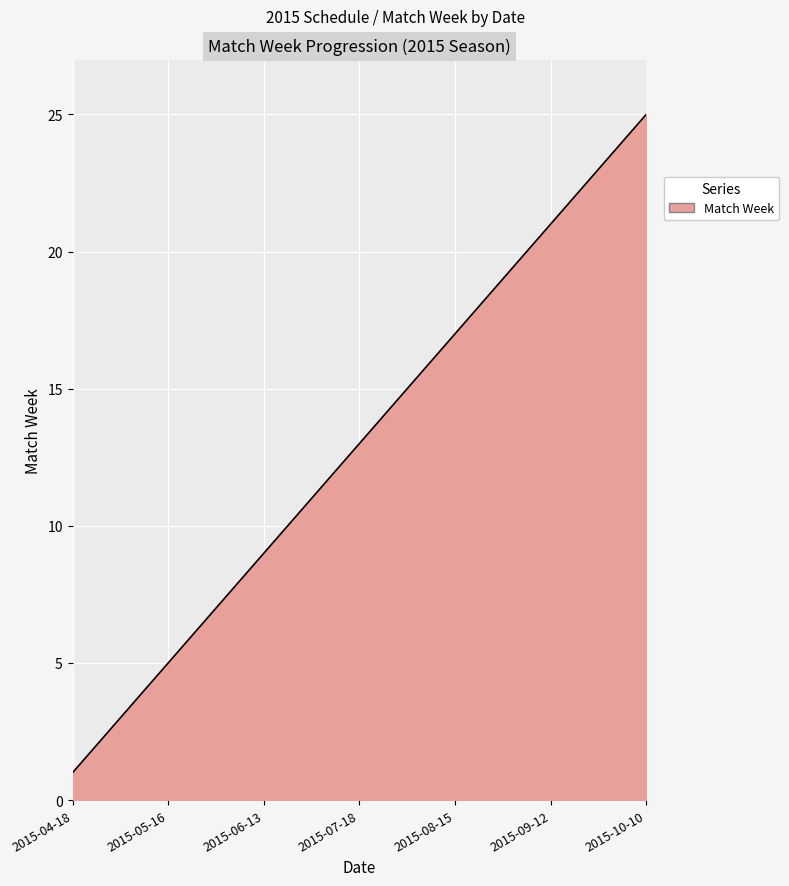

What is the difference between the maximum and minimum values?

24.0